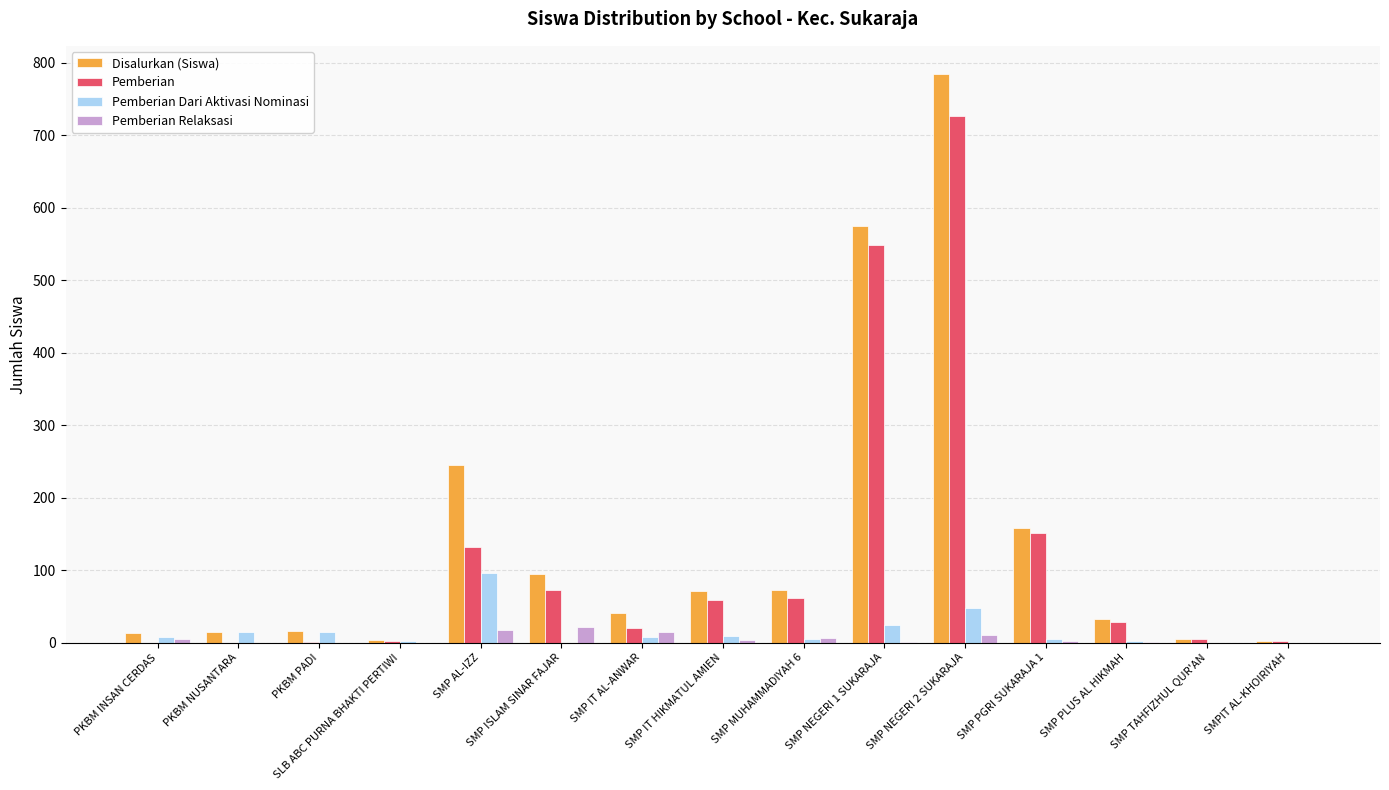

At which category is the sum across all series the highest?

SMP NEGERI 2 SUKARAJA